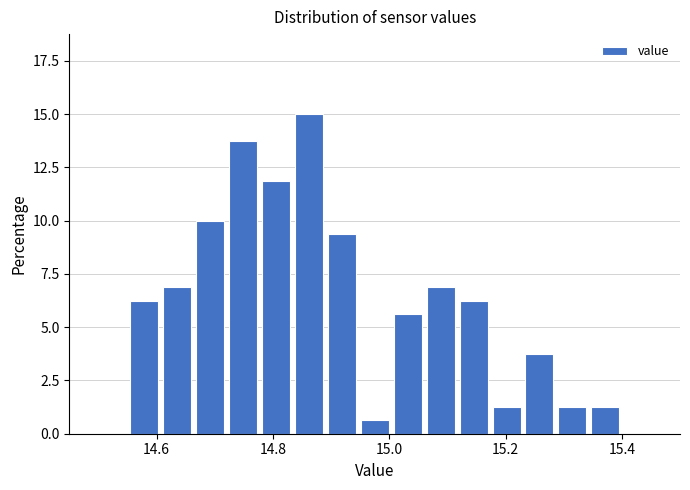

Read against the x-axis, roughly where is the centre of the tallest bar?

14.86